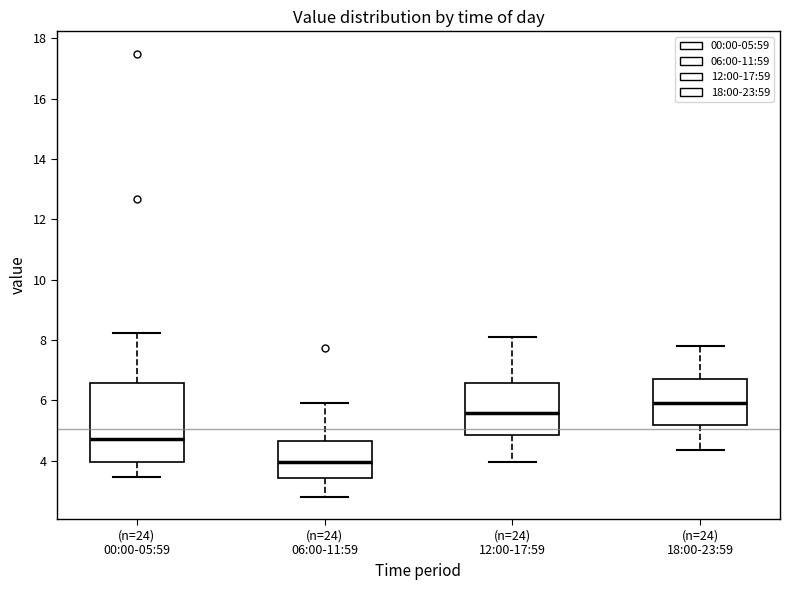

Which box has the highest median line?

(n=24) 18:00-23:59